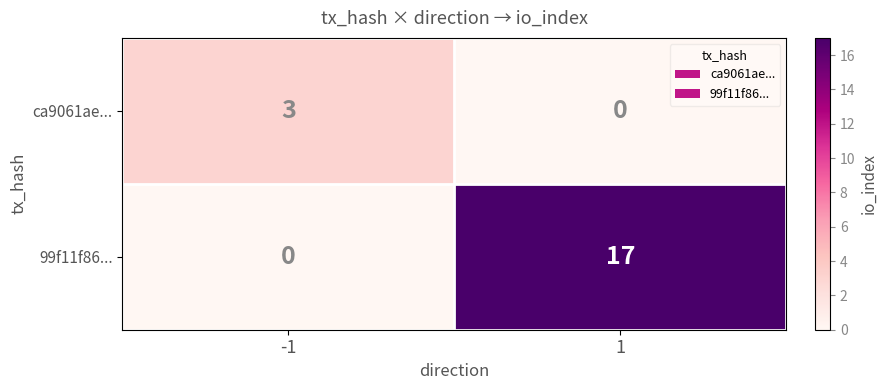

Is the value of ca9061ae... at -1 greater than the value of 99f11f86... at 1?

No